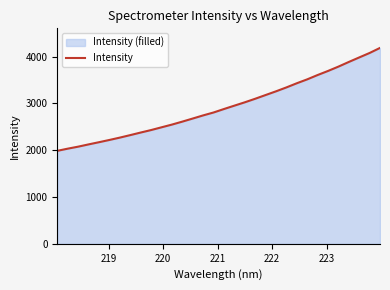

What is the minimum value shown in the chart?

1987.1